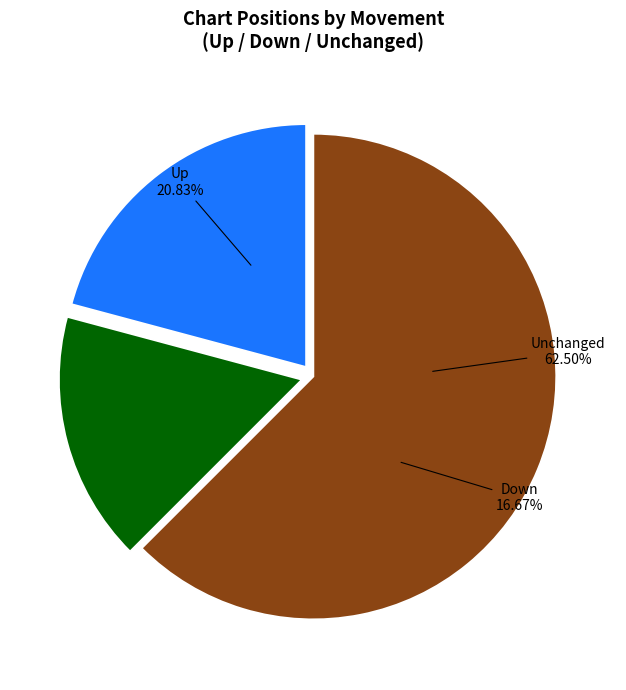

What percentage is the - slice, to the nearest percent?

62%